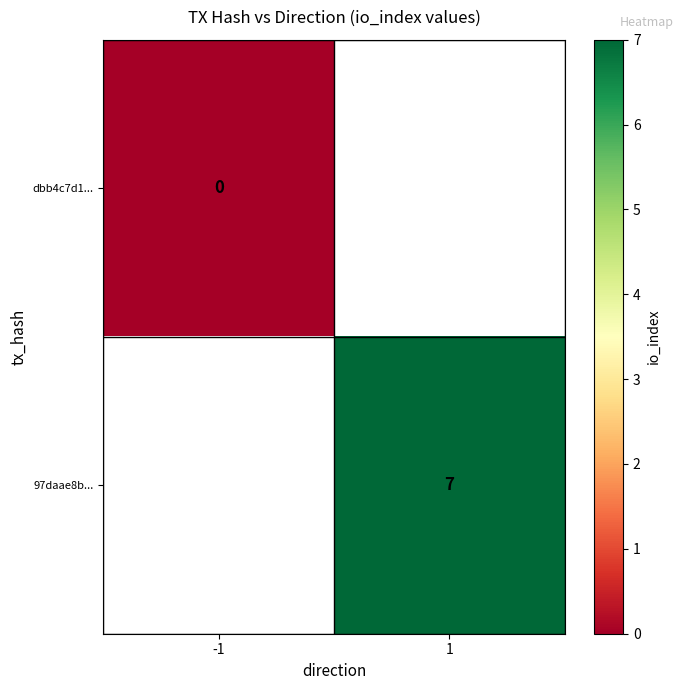

The 97daae8b... series shows 7 at 1. True or false?

True